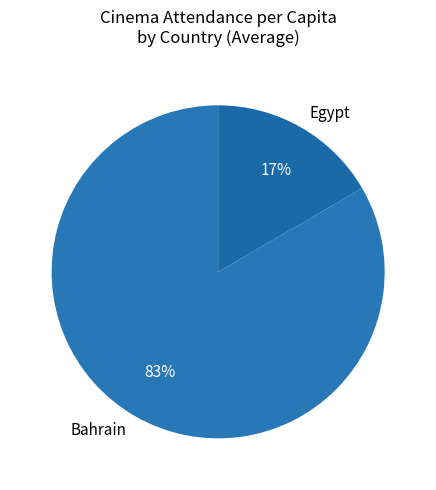

Between Egypt and Bahrain, which is larger?

Bahrain